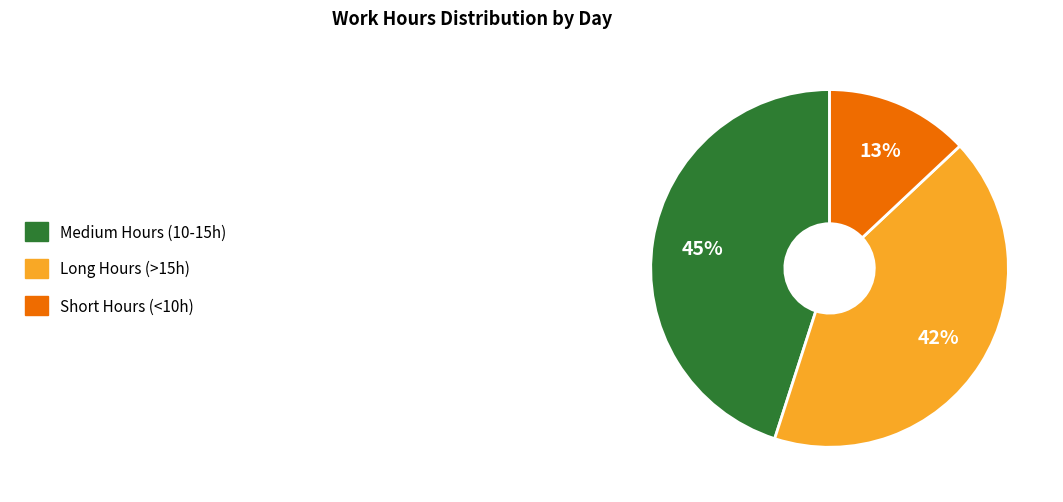

Does any single category account for the majority?

No